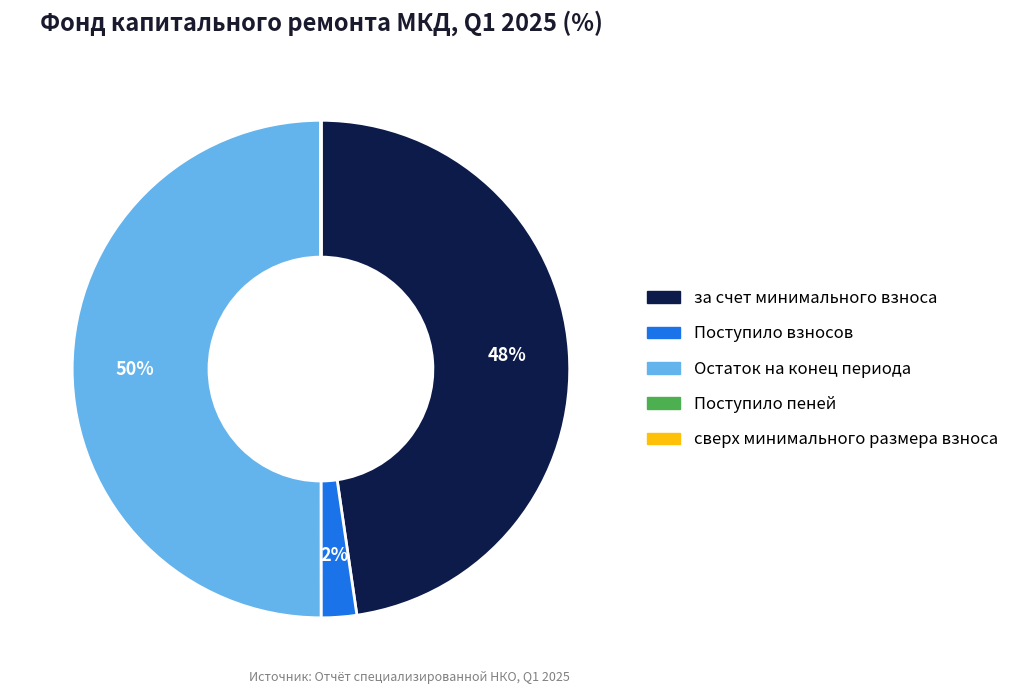

To the nearest percent, what is the average slice percentage?

20%